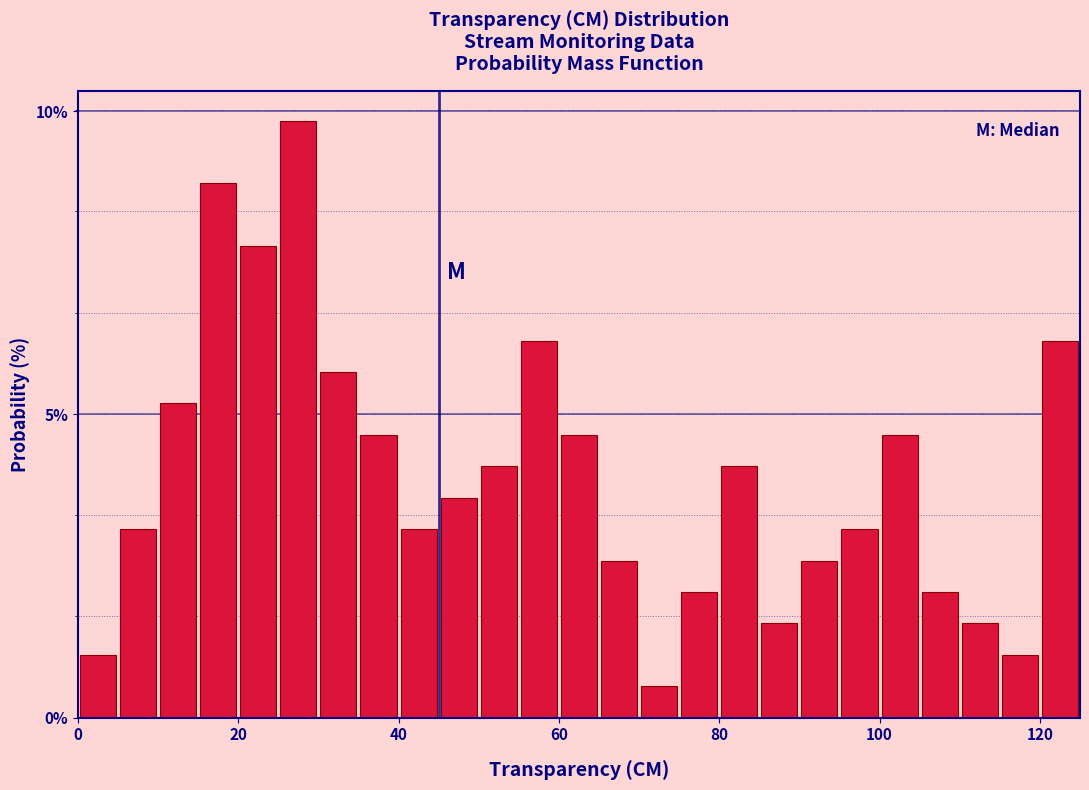

Read against the x-axis, roughly where is the centre of the tallest bar?

28